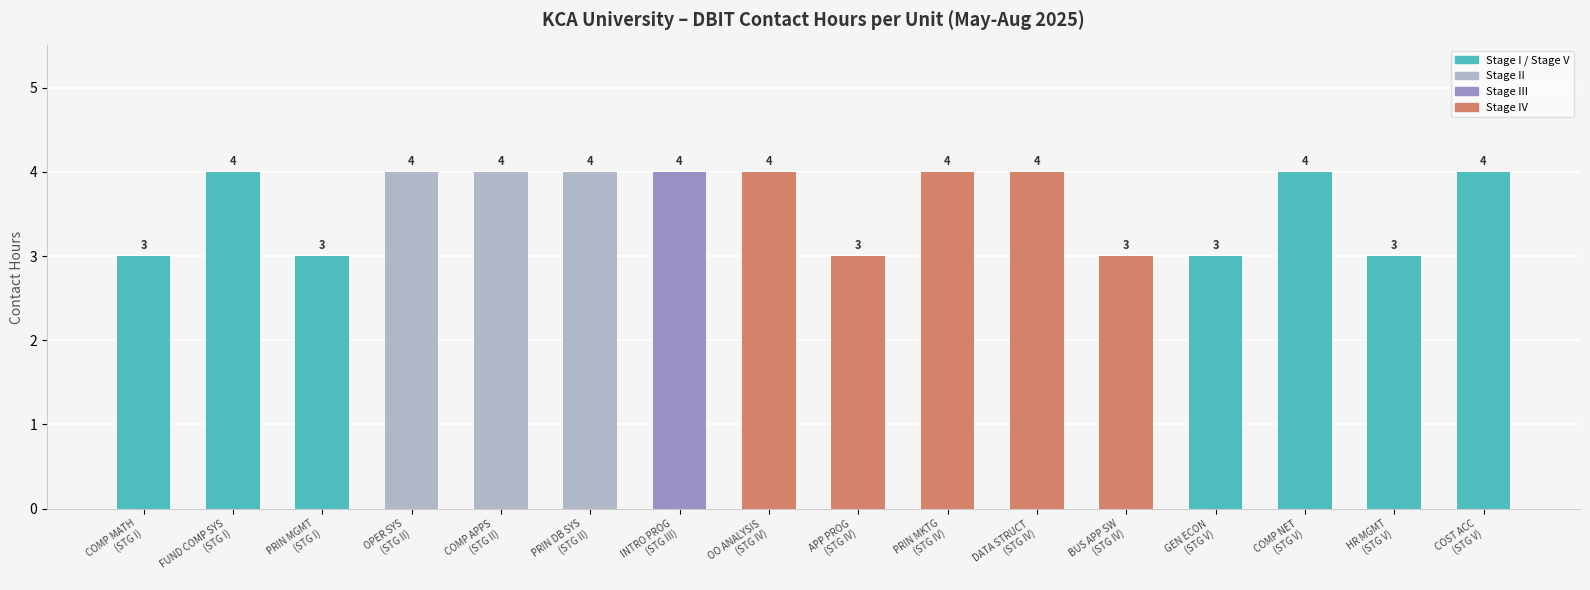

How many bars are there in total?

16